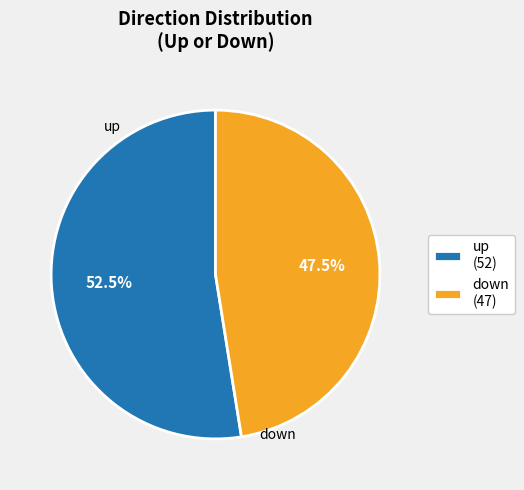

Is there a majority slice in this chart?

Yes